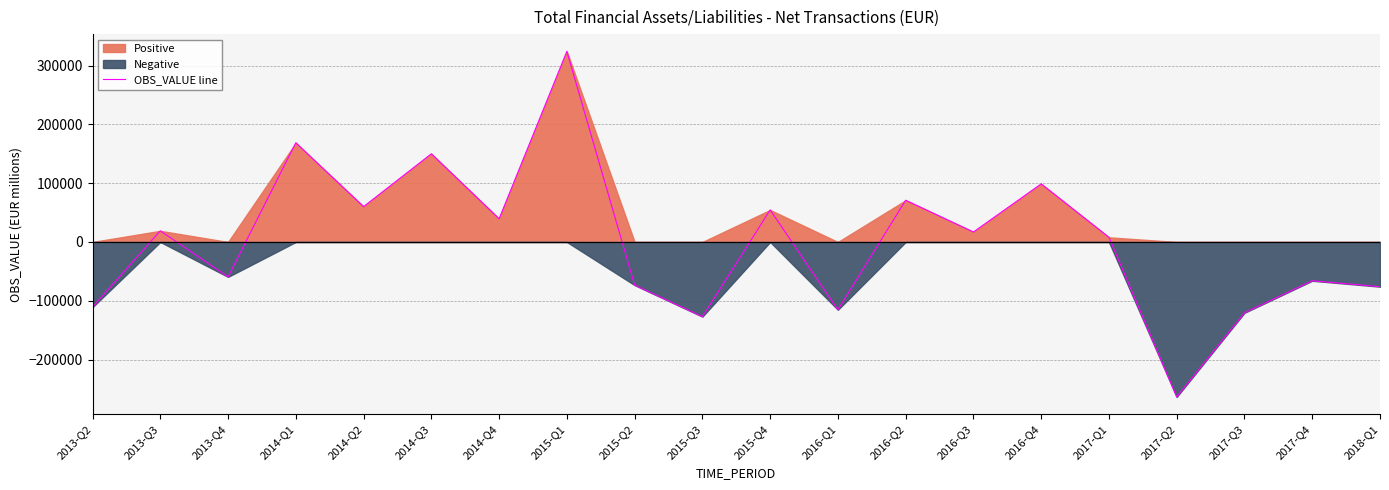

How many data points are less than 16996?

10